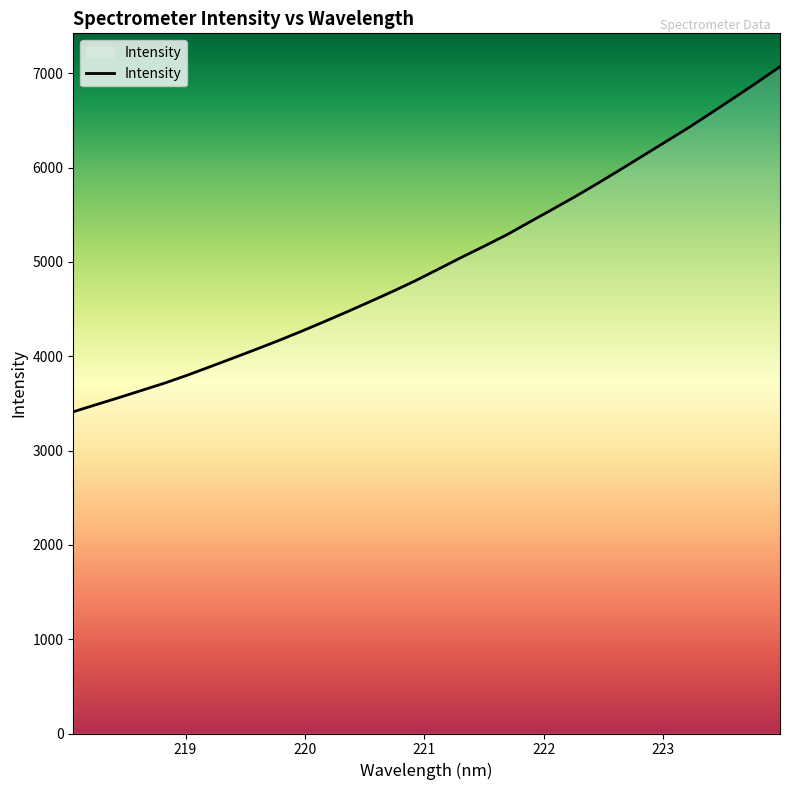

What is the maximum value shown in the chart?

7070.1